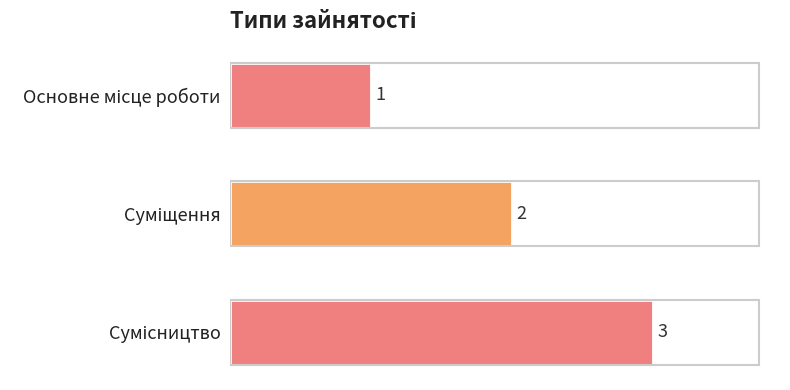

Reading left to right, transcribe all the data shown in this chart.

1	2	3